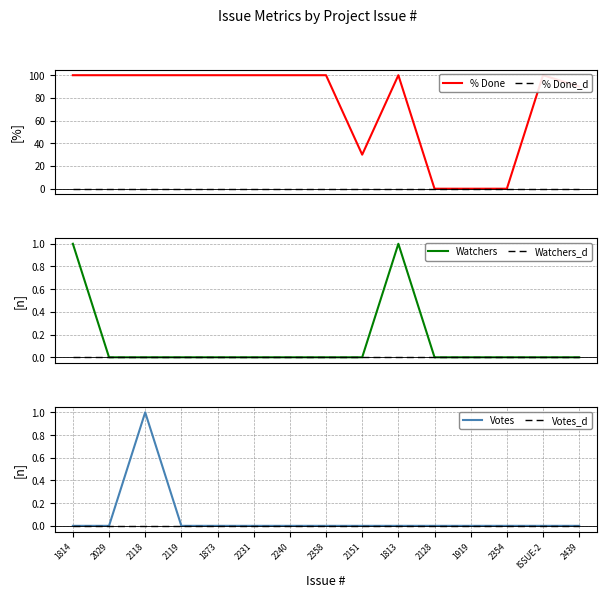

True or false: Watchers_d and Watchers intersect in this chart.

False